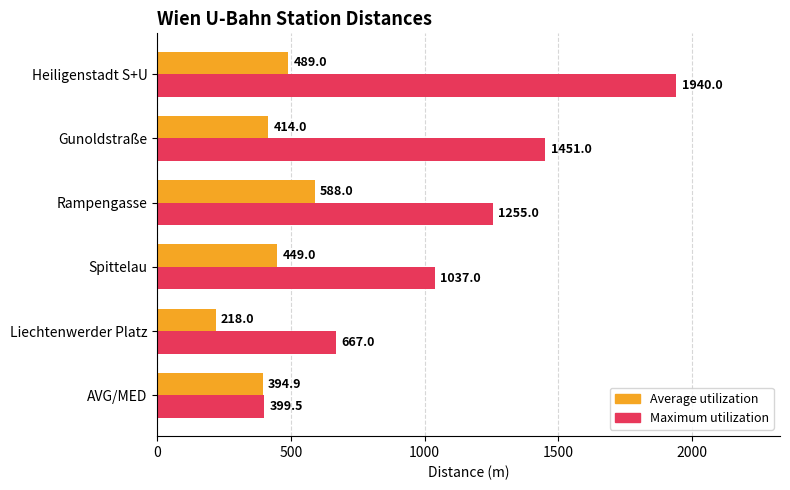

Where is Maximum utilization nearest to the value 1169?

Rampengasse